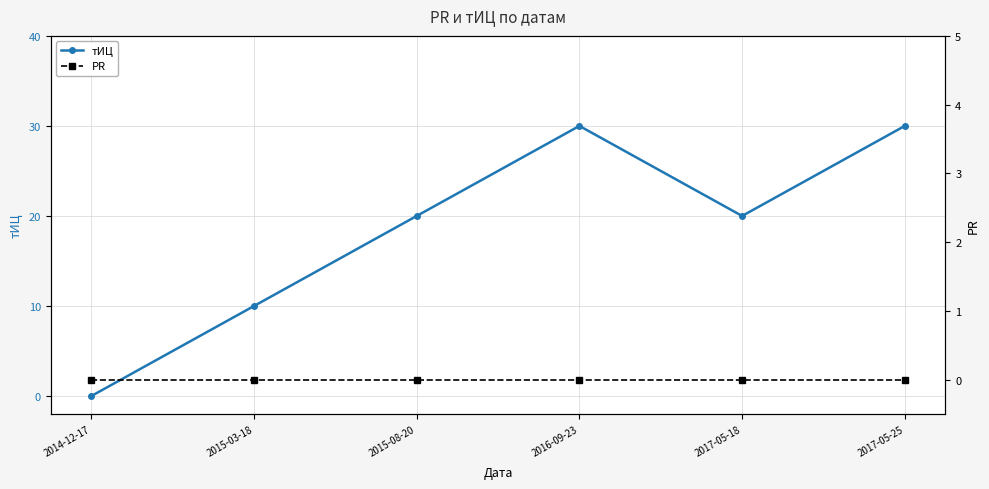

At which label is PR closest to 0?

2014-12-17